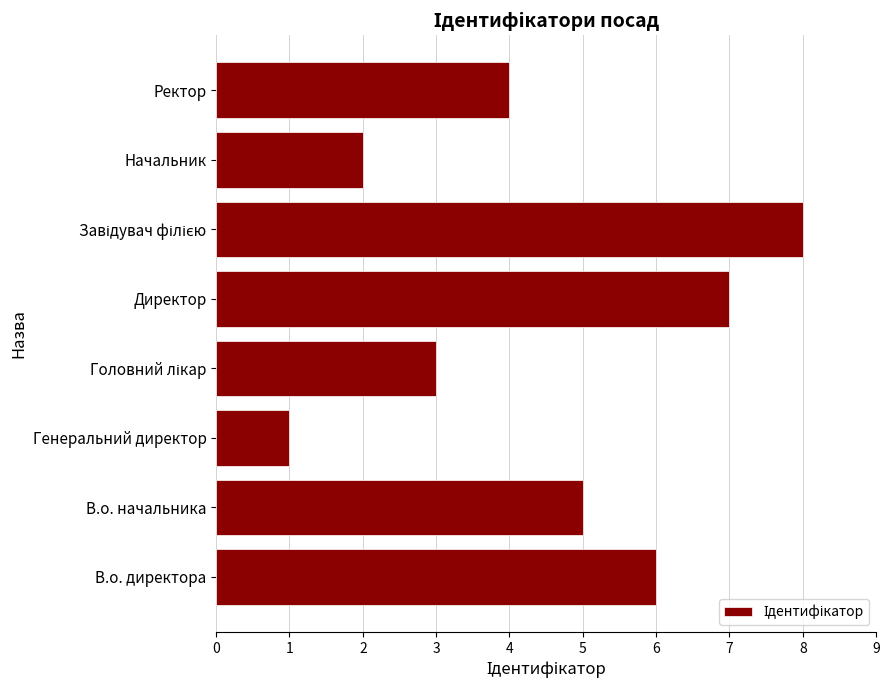

Which has a higher value, В.о. директора or Начальник?

В.о. директора